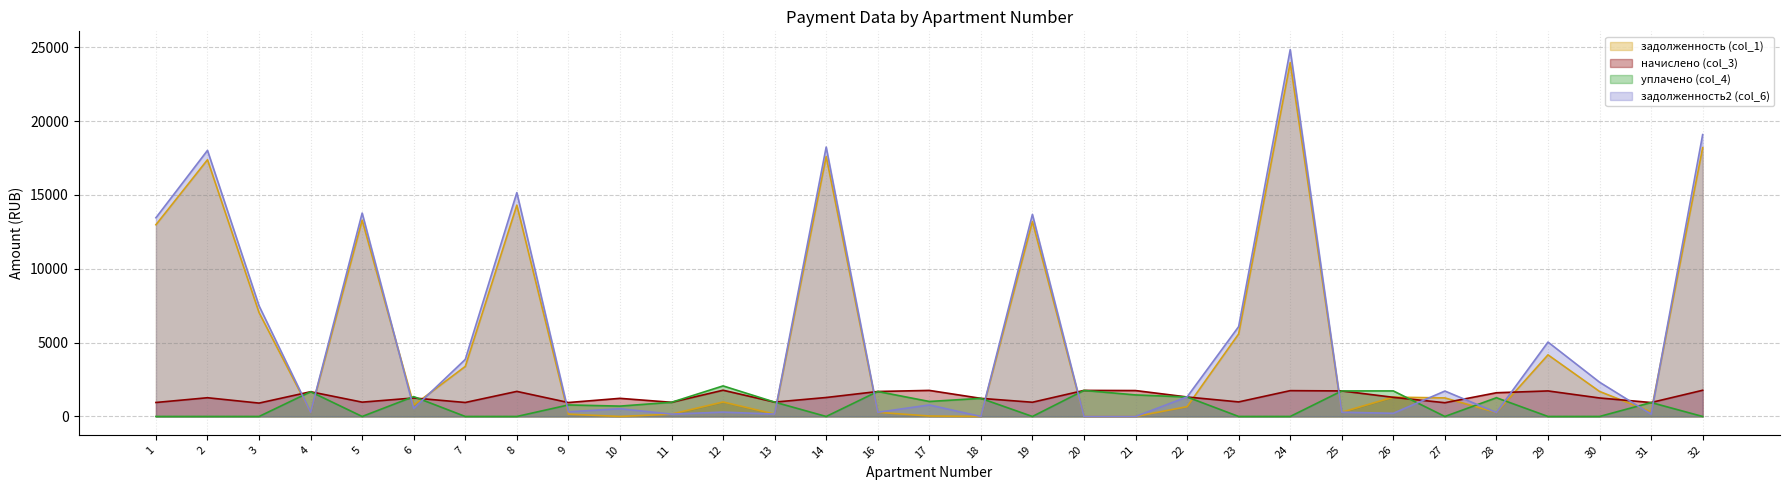

What is the difference between the maximum and second lowest values in the уплачено (col_4) series?

2070.2